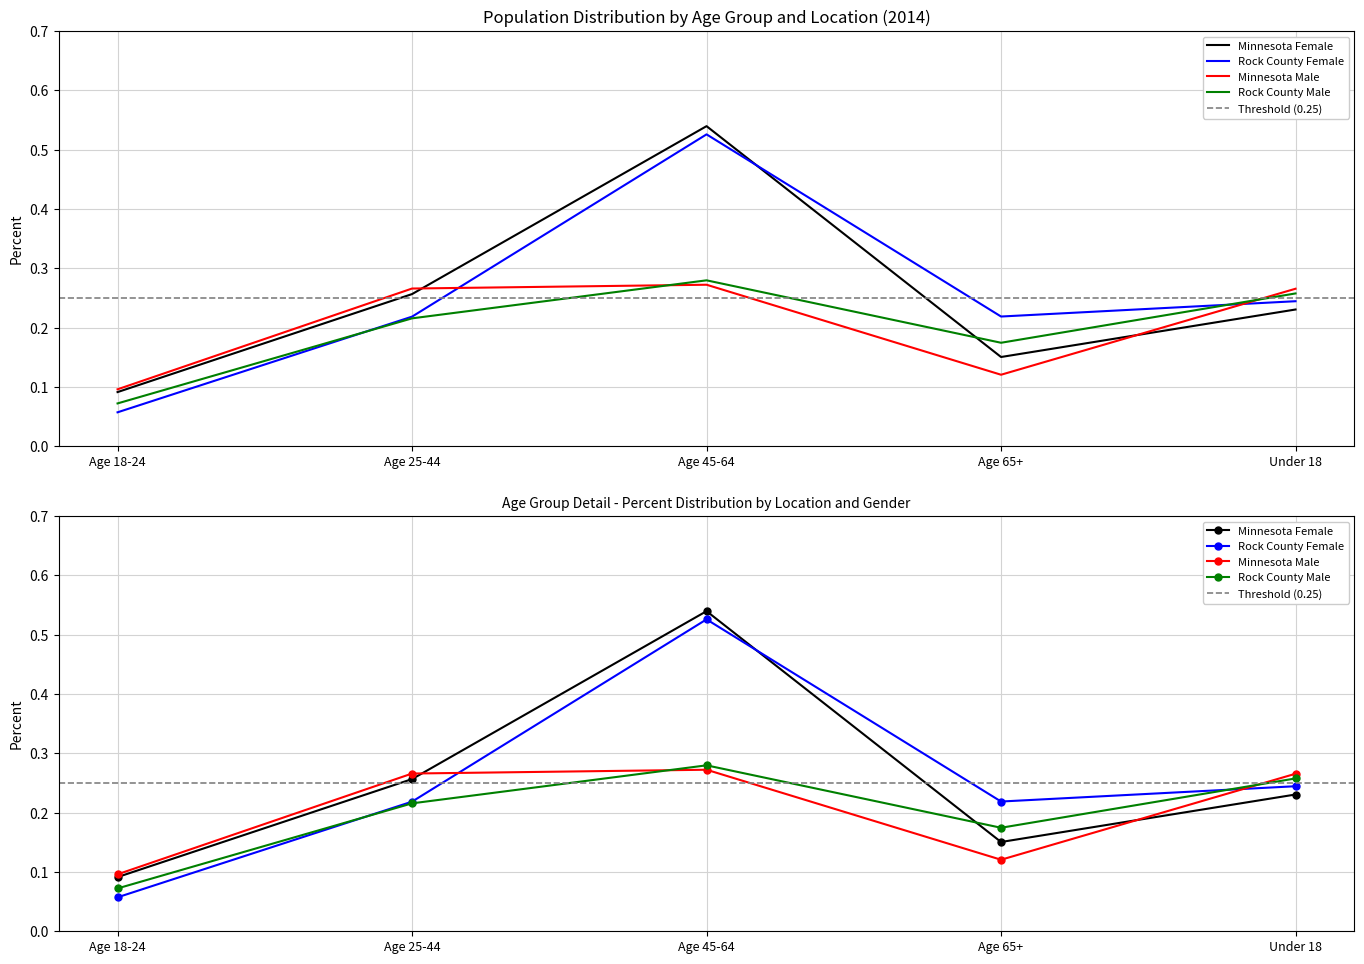

Which series has the largest total across all categories?

Minnesota Female